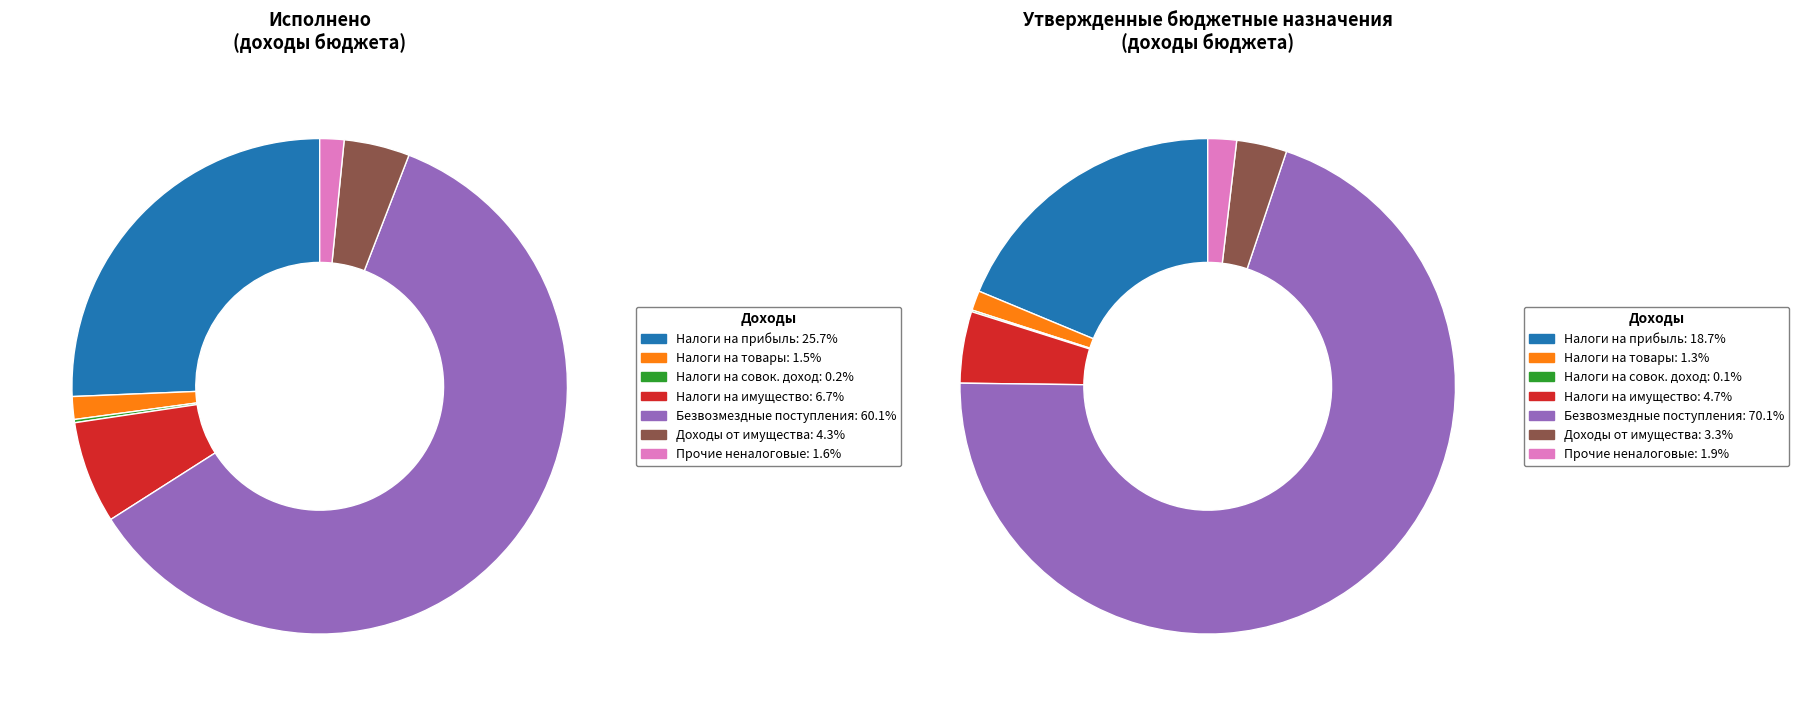

How many slices are in this pie chart?

7